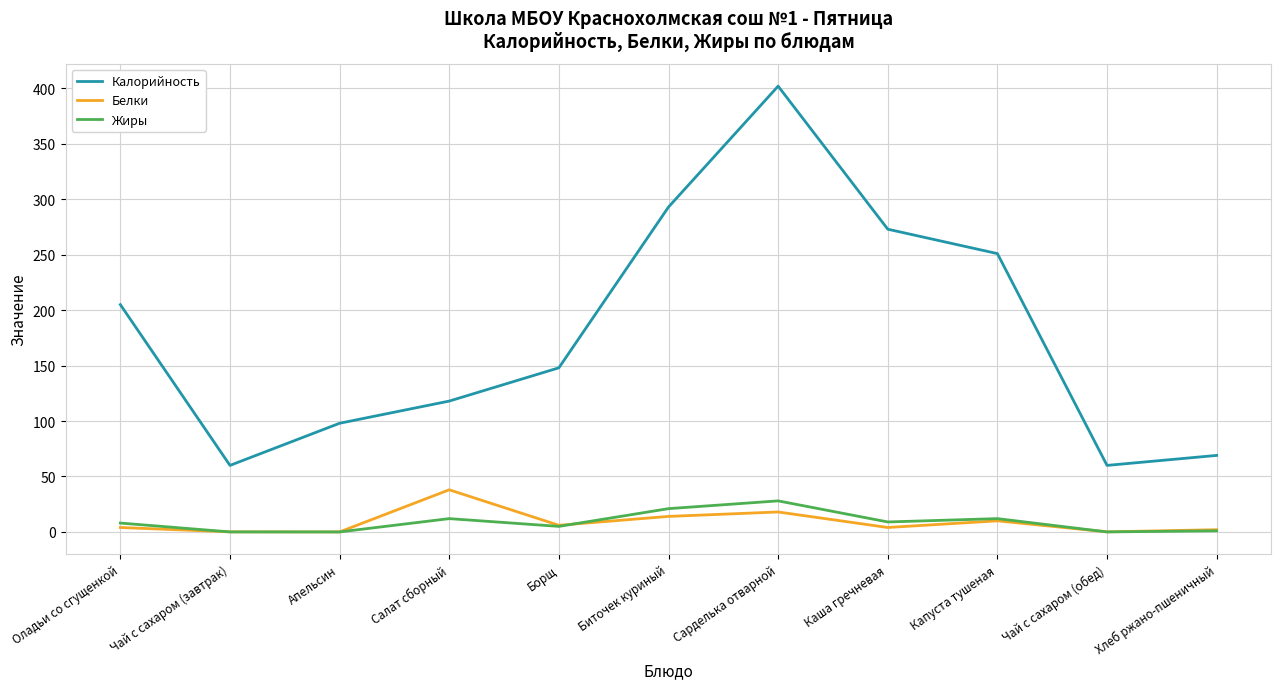

What is the lowest value of the Калорийность series?

60.0